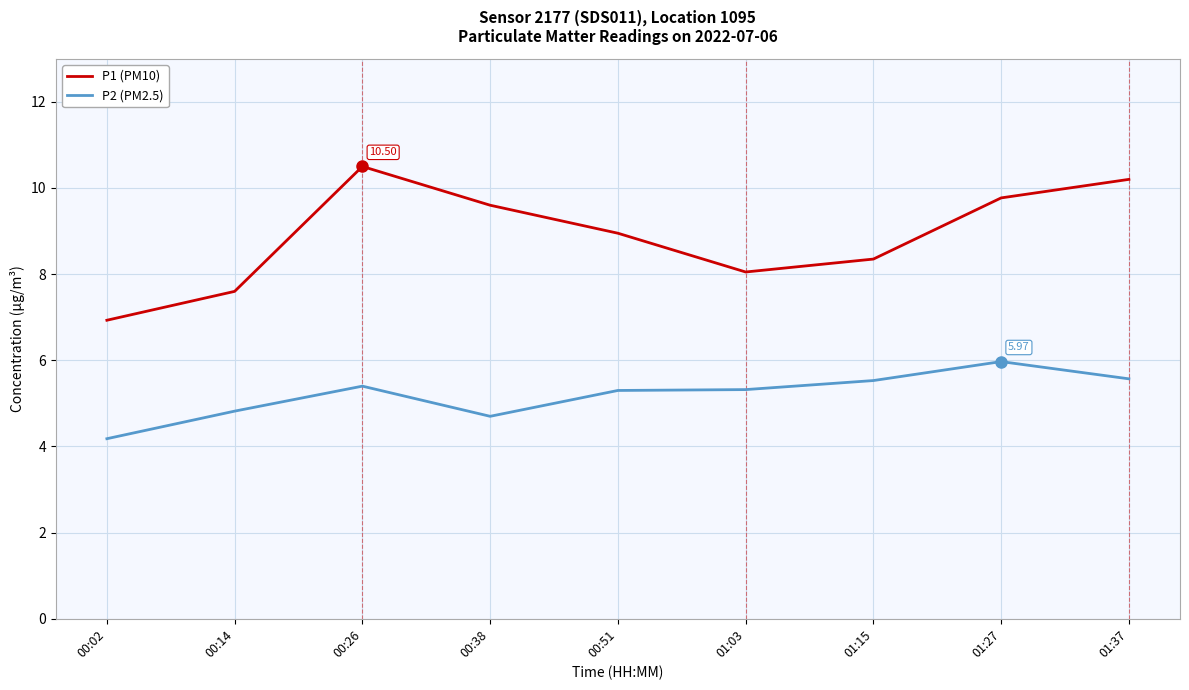

True or false: P2 (PM2.5) and P1 (PM10) cross at least once.

False